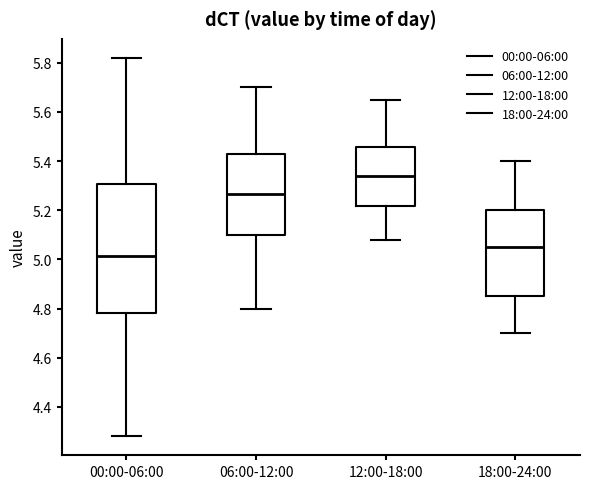

Reading left to right, transcribe this box plot: for each box, give where its median line is, the range the box spans, and where its two whiskers end, as read against the y-axis. The values are not printed on the chart, so give them approximately, as read against the axis.

00:00-06:00: median 5.02, box 4.78 to 5.30, whiskers 4.28 to 5.82
06:00-12:00: median 5.26, box 5.10 to 5.42, whiskers 4.80 to 5.70
12:00-18:00: median 5.34, box 5.22 to 5.46, whiskers 5.08 to 5.66
18:00-24:00: median 5.06, box 4.86 to 5.20, whiskers 4.70 to 5.40